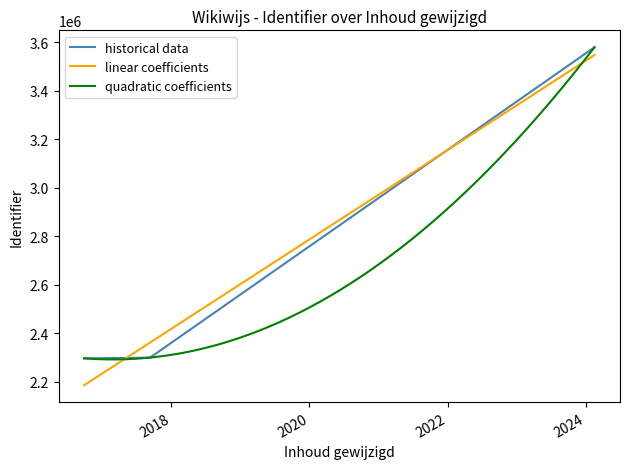

Is it true that the value at 2017-09-12 is 2299615?

True